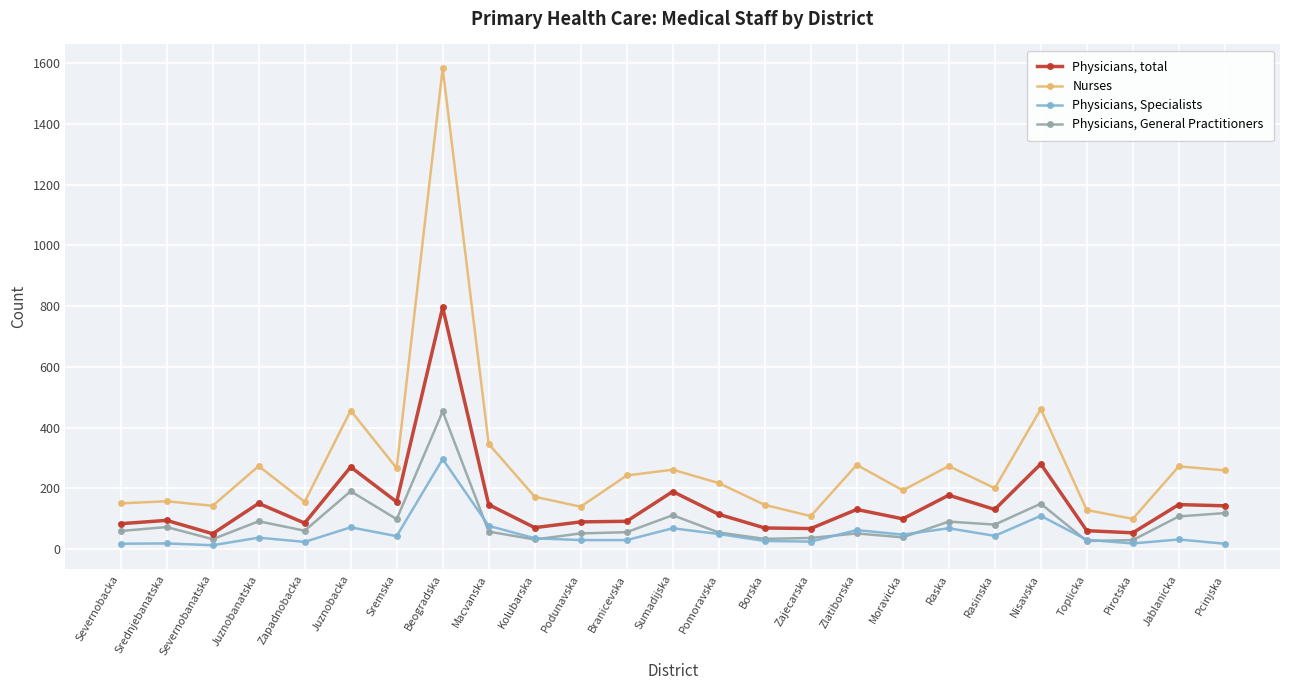

True or false: Physicians, General Practitioners and Physicians, total cross at least once.

False